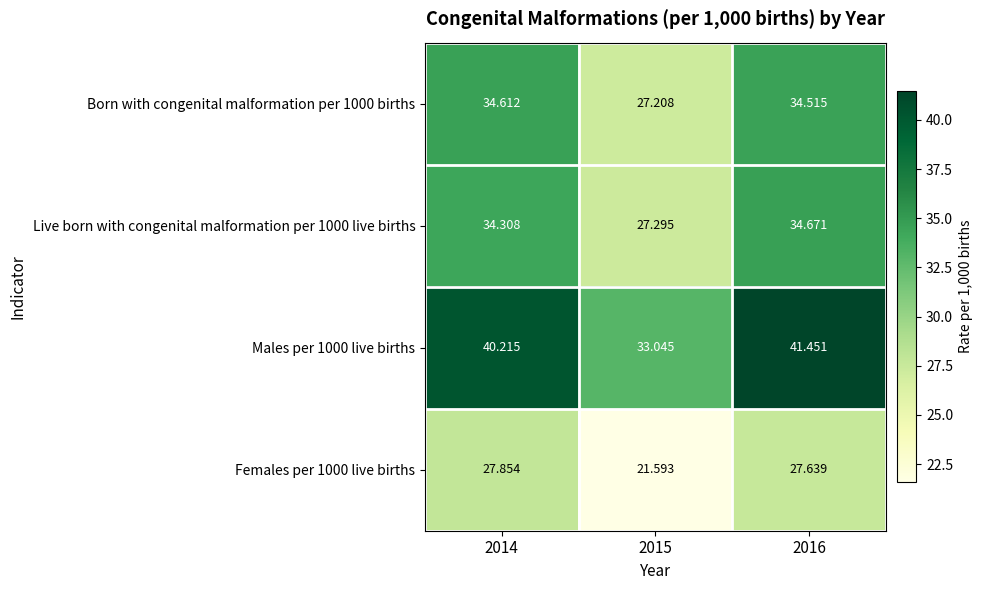

Is the value of Live born with congenital malformation per 1000 live births at 2016 greater than the value of Males per 1000 live births at 2014?

No